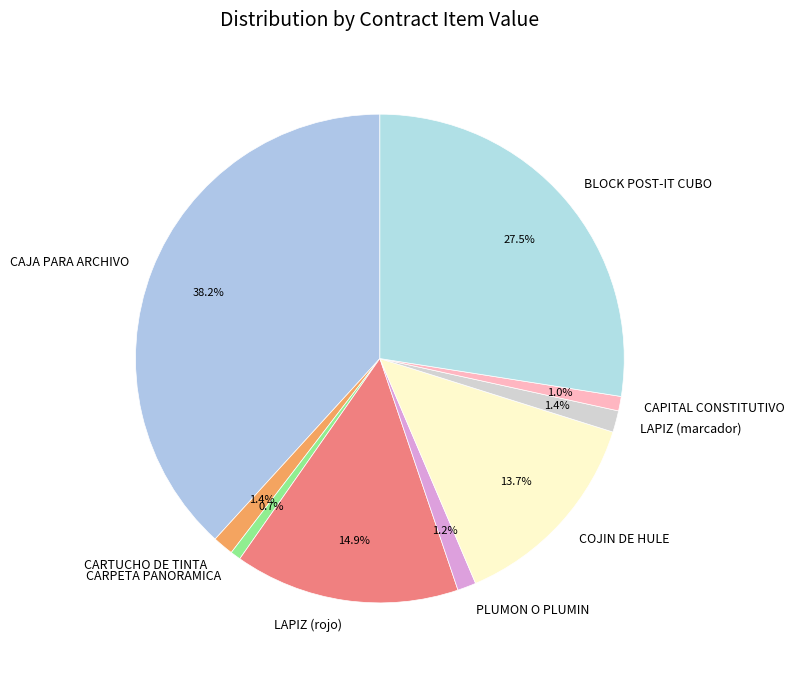

How many slices are in this pie chart?

9